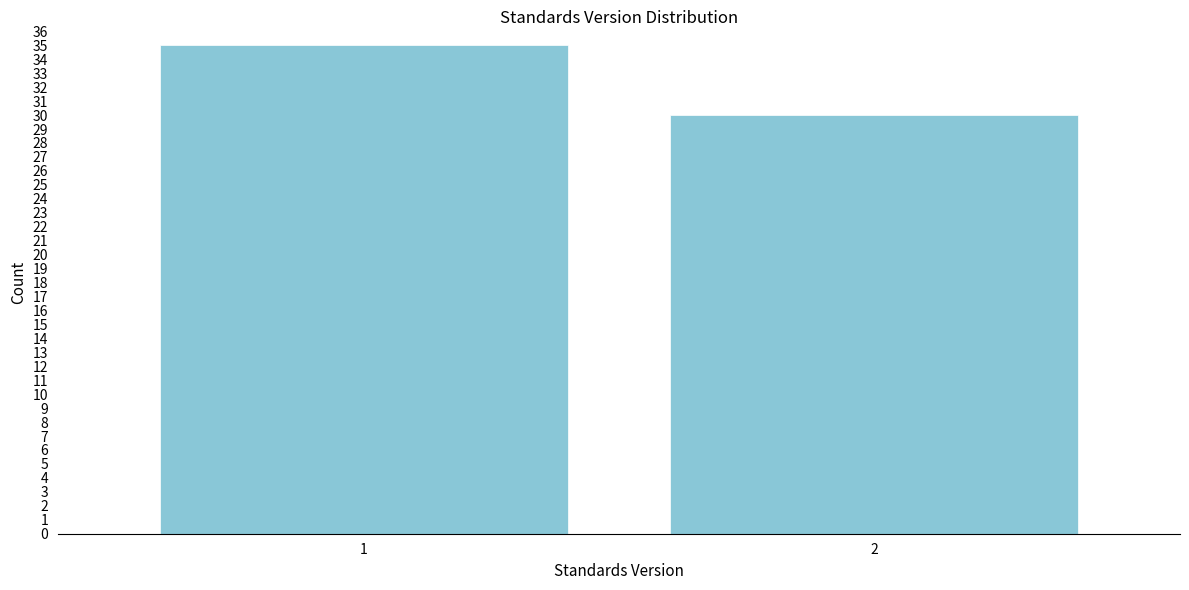

Reading right to left, what are all the values shown in this chart?

30	35